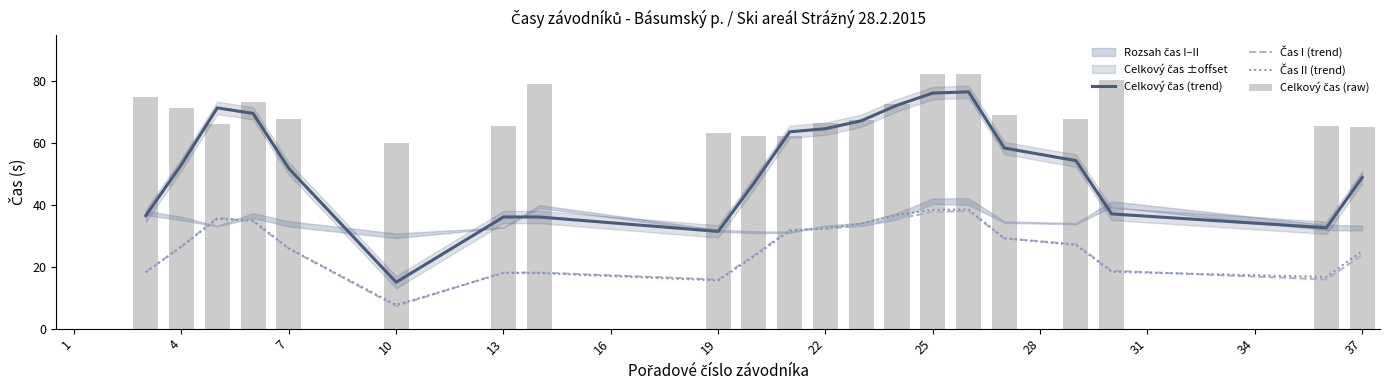

What is the greatest value displayed?

82.5